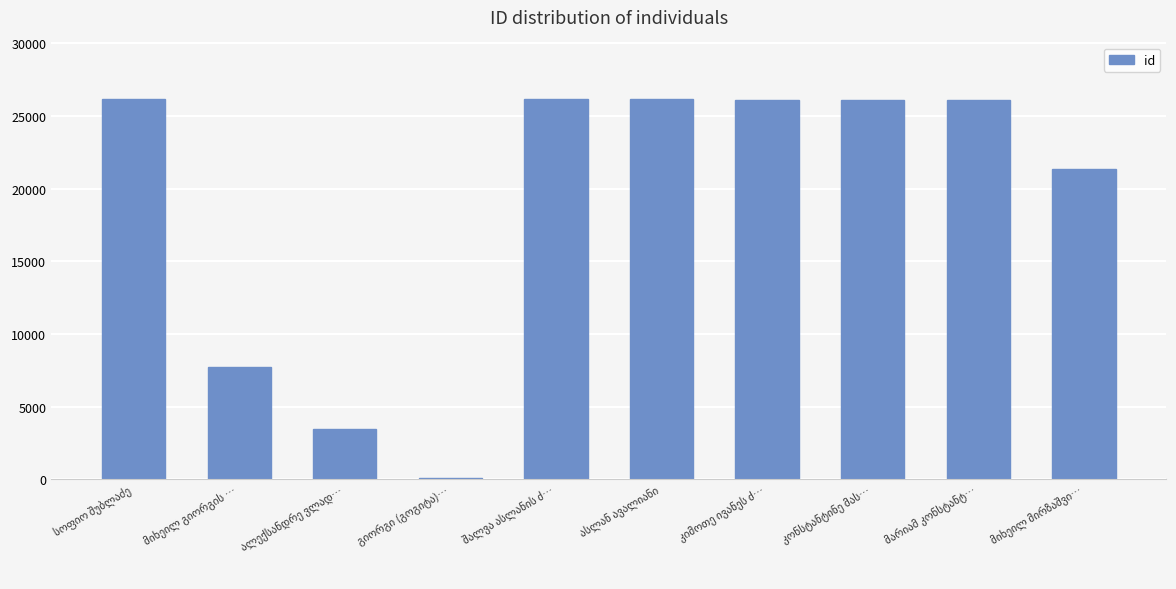

What is the greatest value displayed?

26128